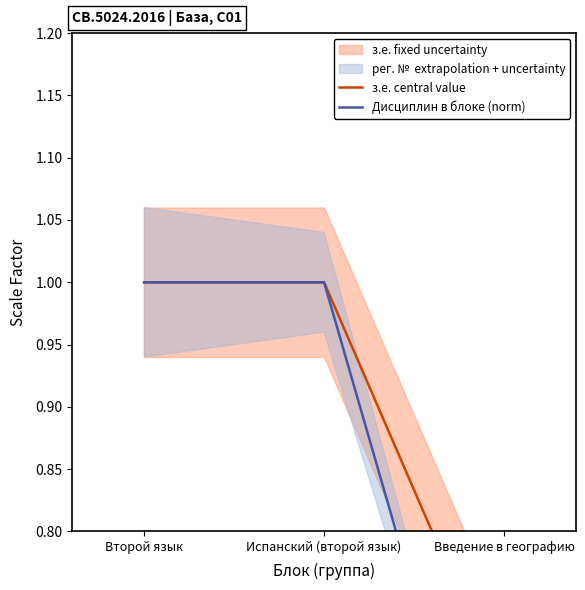

Is this an area chart (filled region under the line)?

No